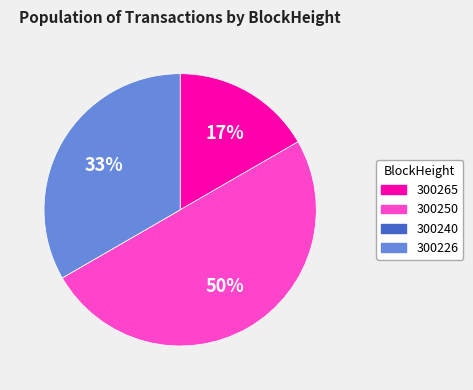

To the nearest percent, what is the average slice percentage?

25%